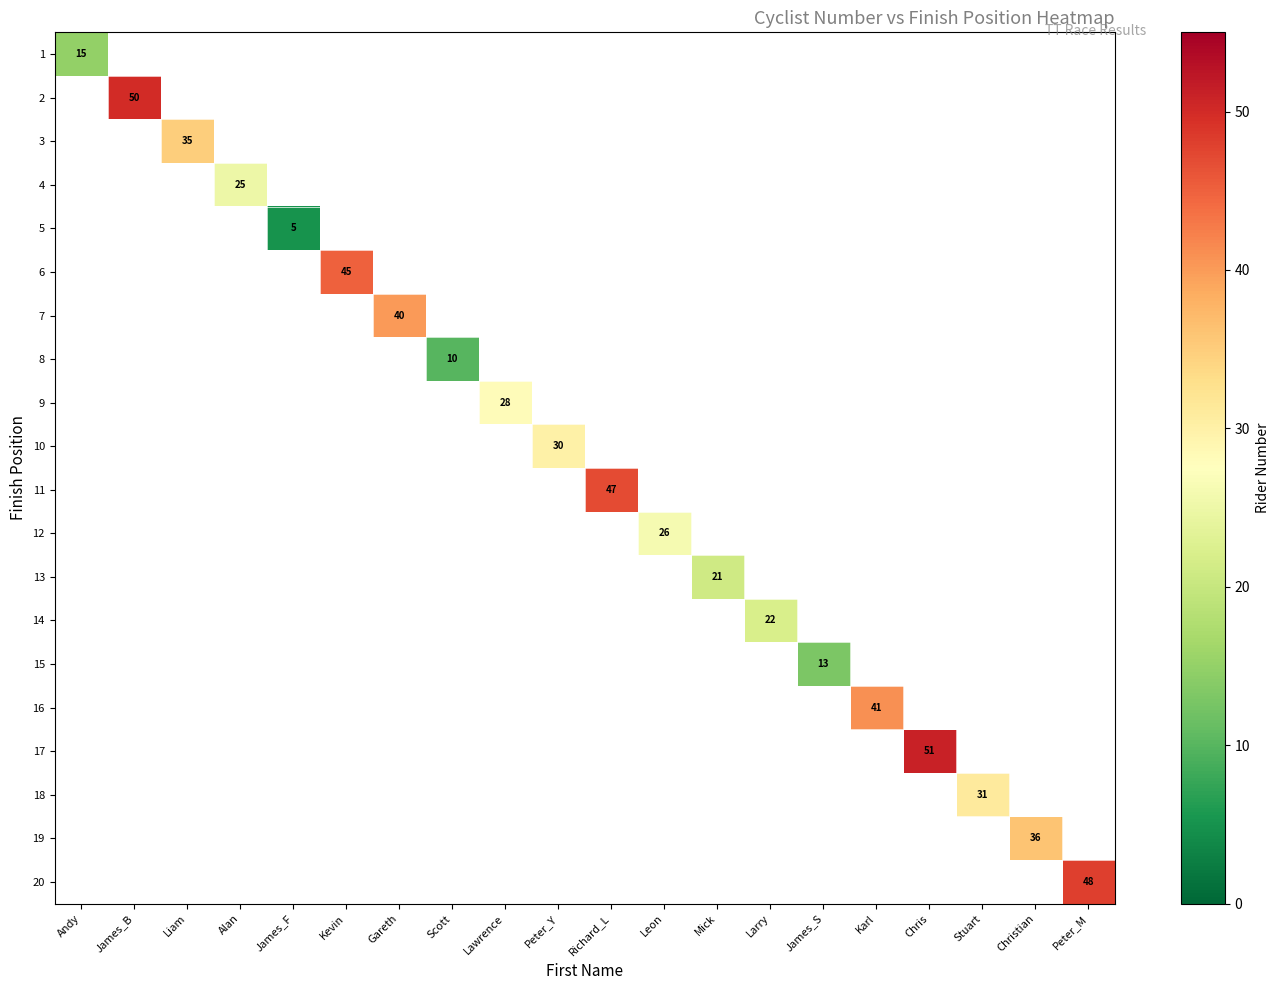

What is the maximum value shown in the chart?

51.0